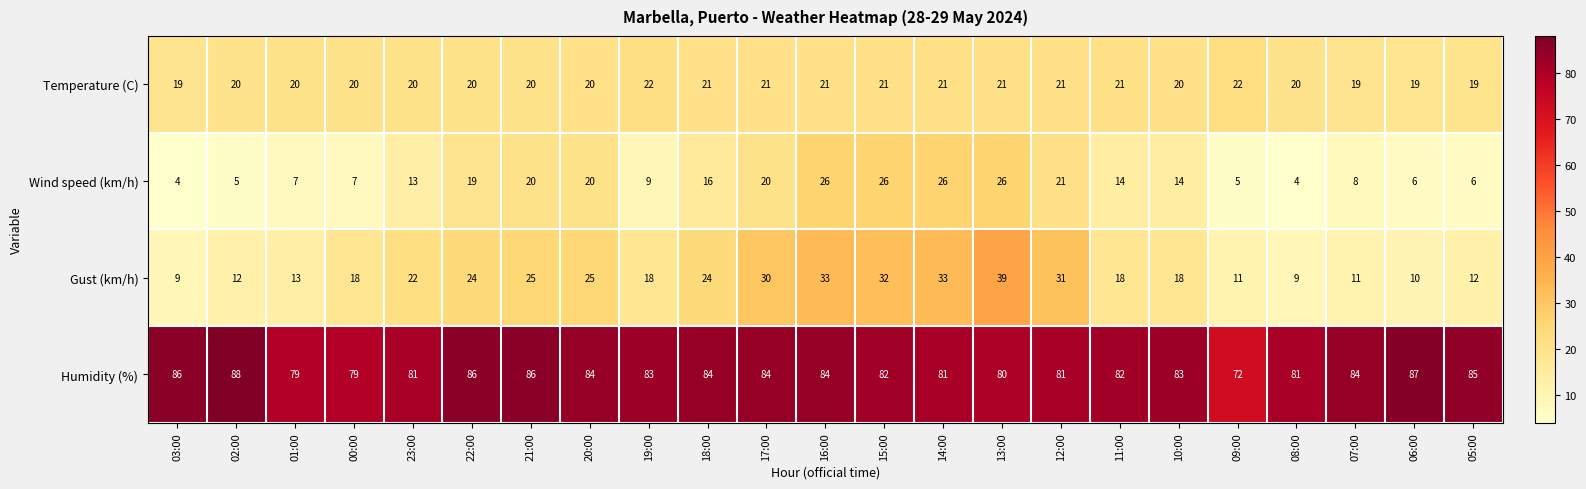

Is the value of Humidity (%) at 15:00 greater than the value of Wind speed (km/h) at 15:00?

Yes